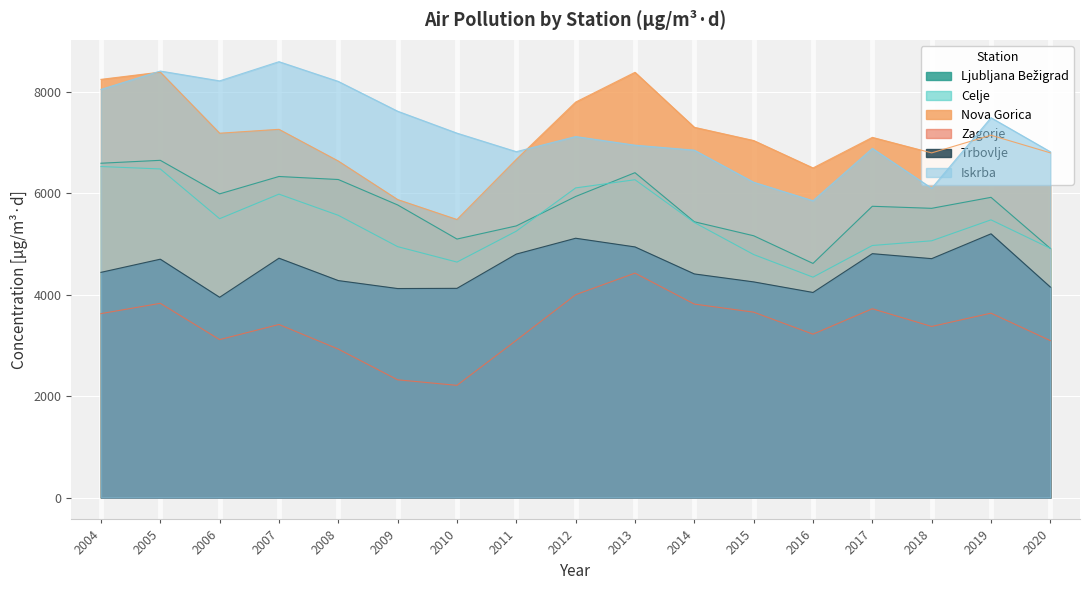

What is the minimum value shown in the chart?

2212.0